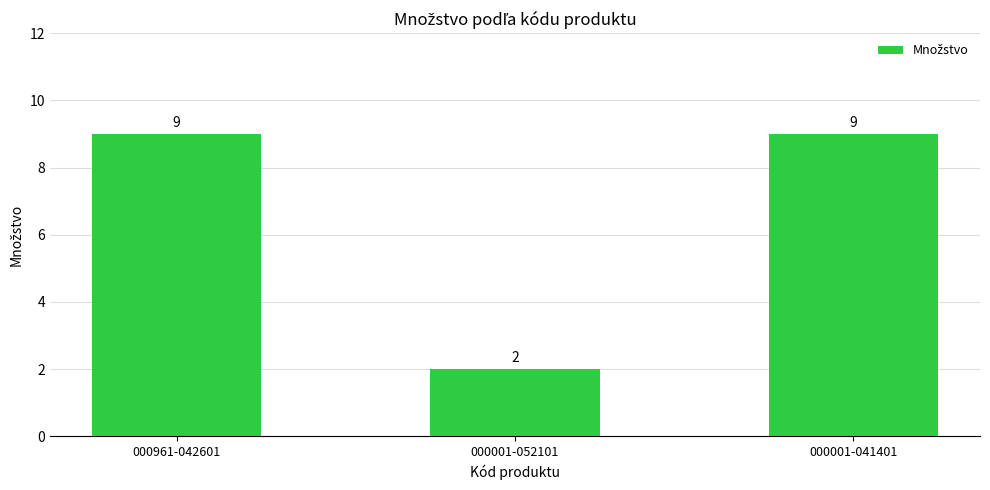

What is the greatest value displayed?

9